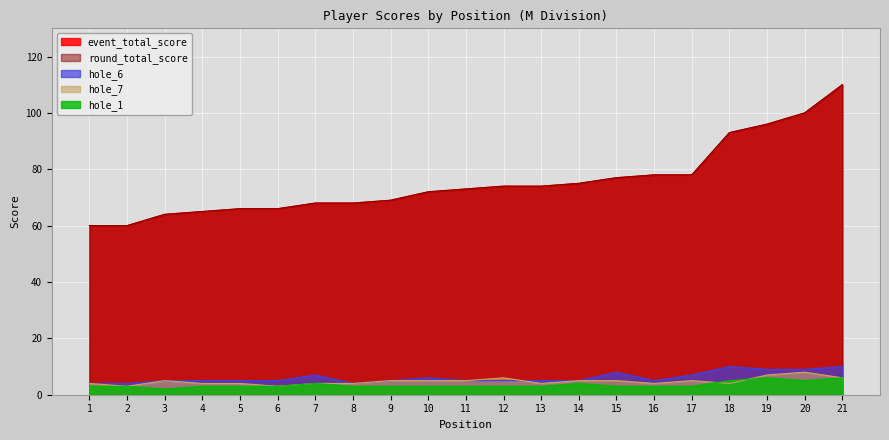

What is the sum of all hole_1 values?

74